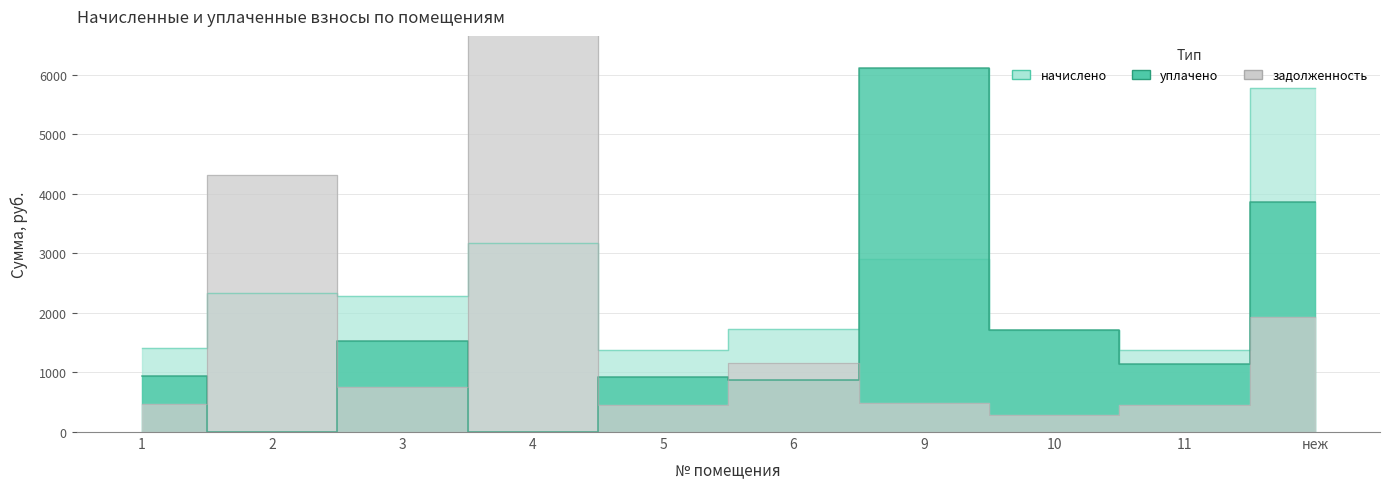

The начислено series shows 1733.1 at 6. True or false?

True